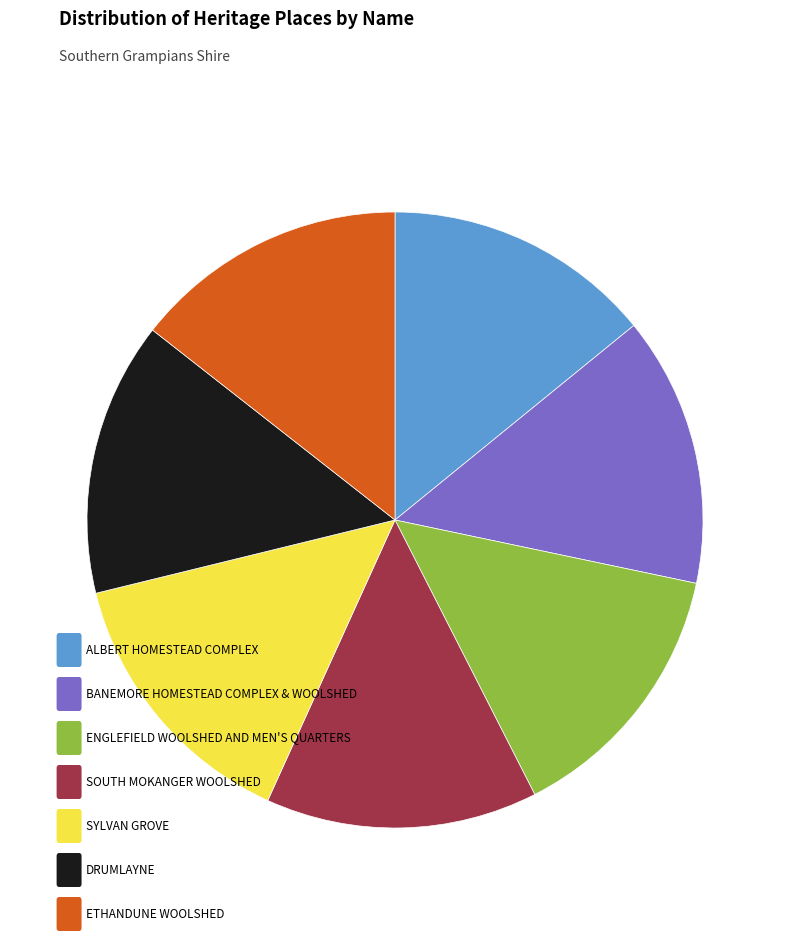

Is there a majority slice in this chart?

No